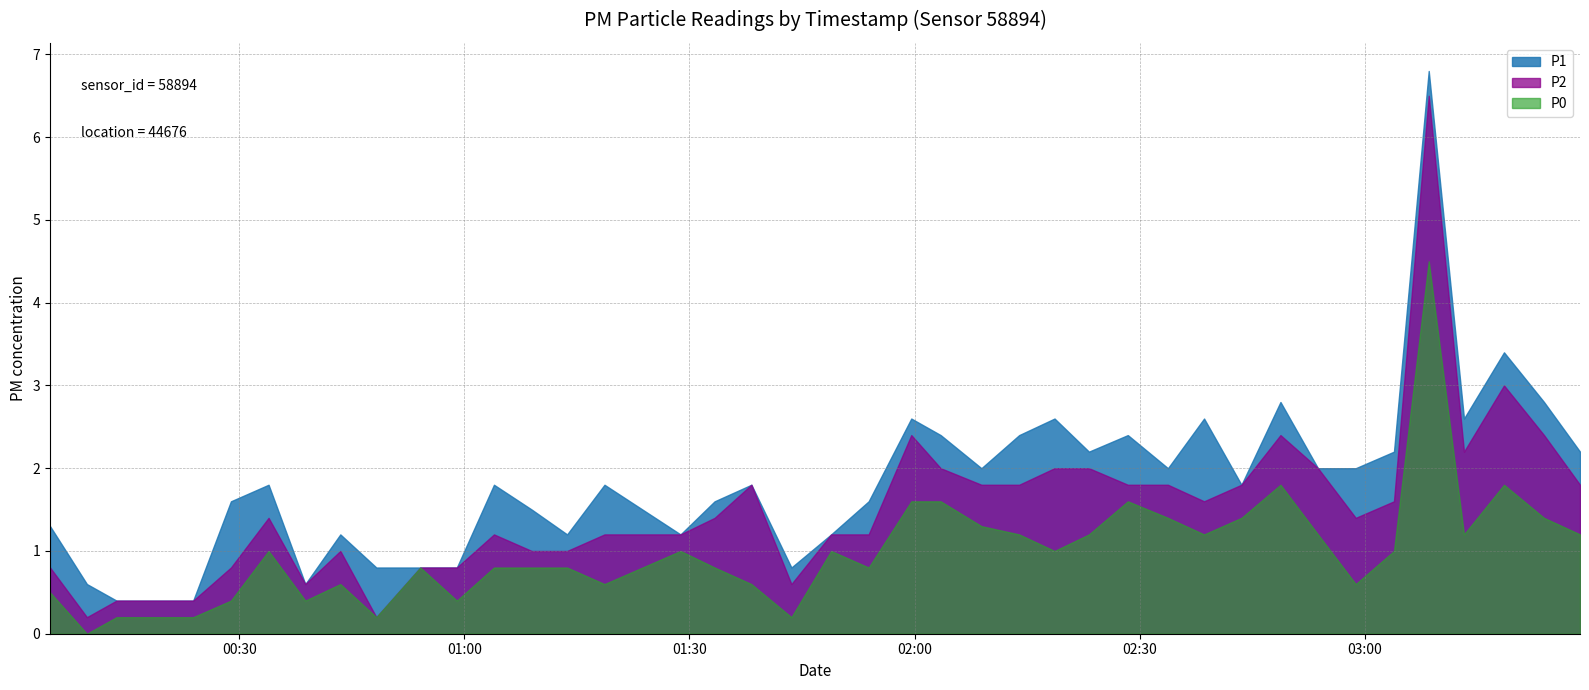

Which series has the widest spread of values?

P1